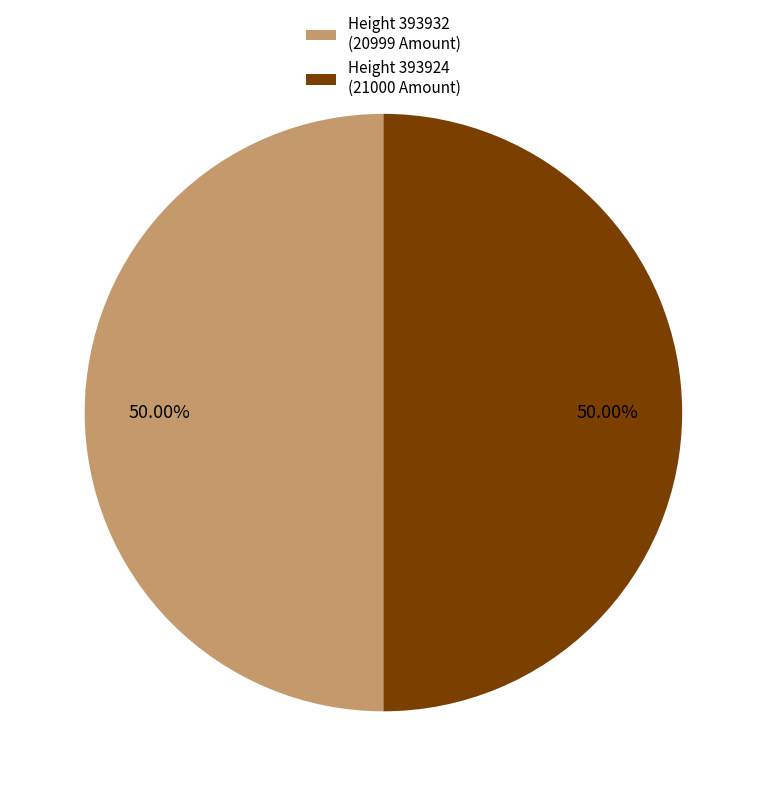

How many segments does this pie chart have?

2